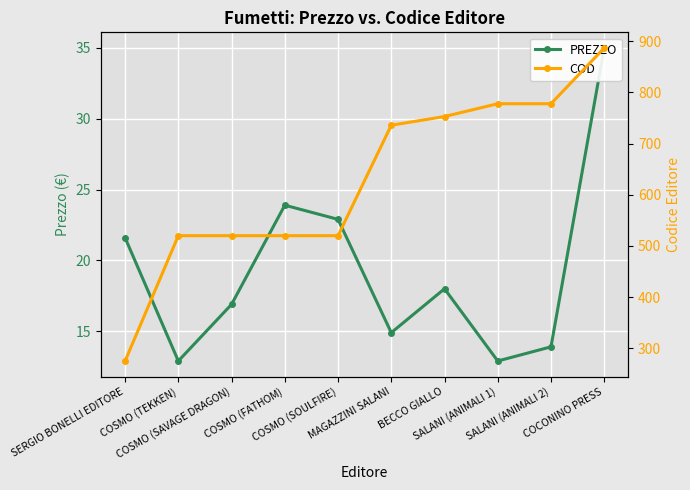

Where is COD nearest to the value 581?

COSMO (TEKKEN)